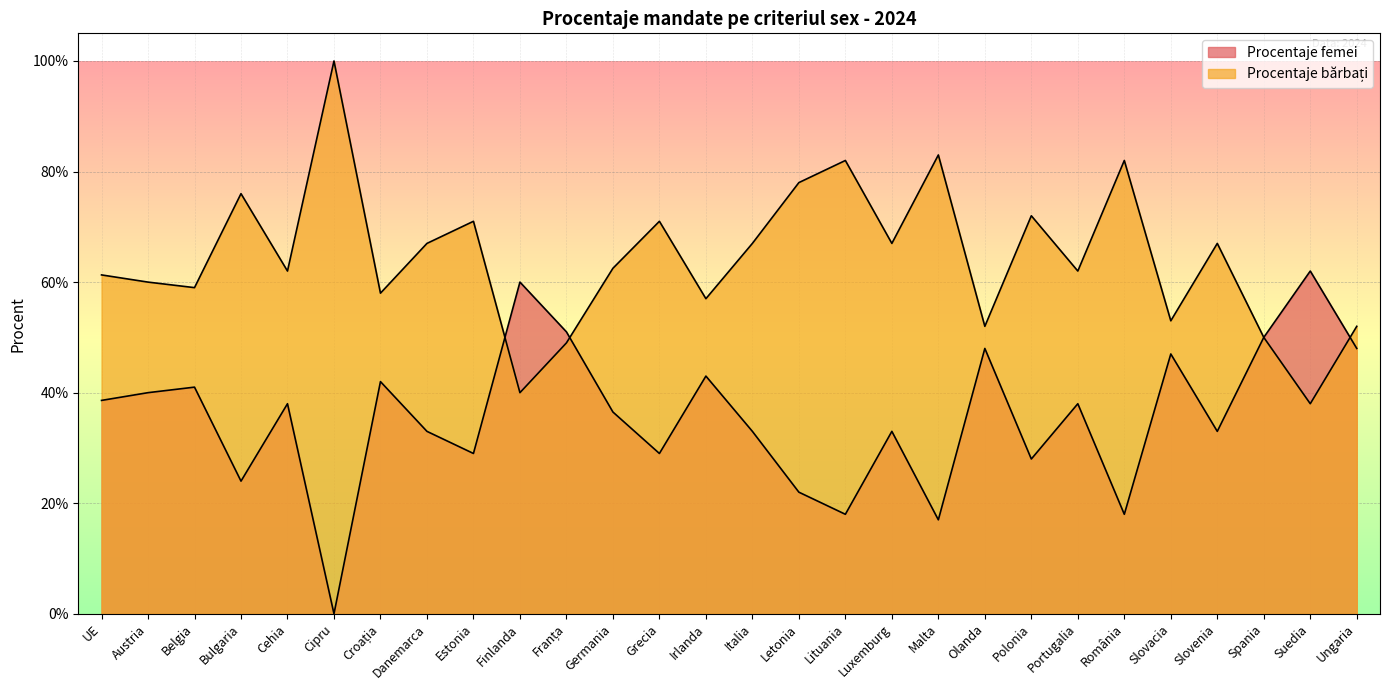

Rank the categories by Procentaje bărbați value from highest to lowest.

Cipru, Malta, Lituania, România, Letonia, Bulgaria, Polonia, Estonia, Grecia, Danemarca, Italia, Luxemburg, Slovenia, Germania, Cehia, Portugalia, UE, Austria, Belgia, Croația, Irlanda, Slovacia, Olanda, Ungaria, Spania, Franța, Finlanda, Suedia